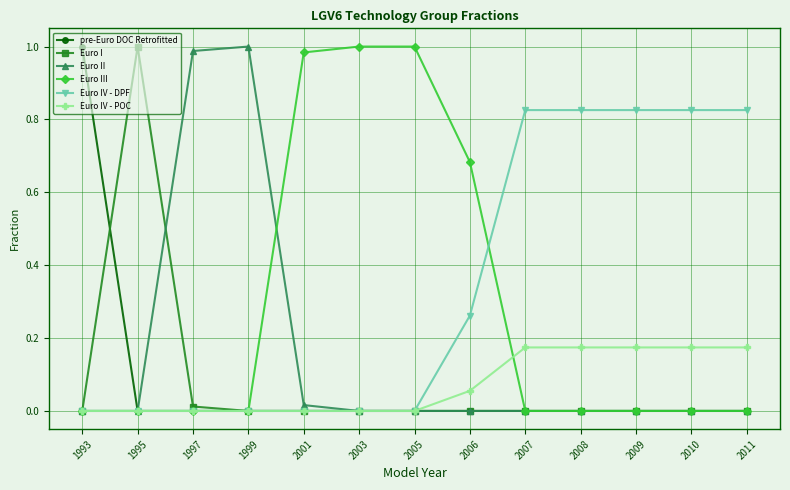

Which series has the largest total across all categories?

Euro IV - DPF